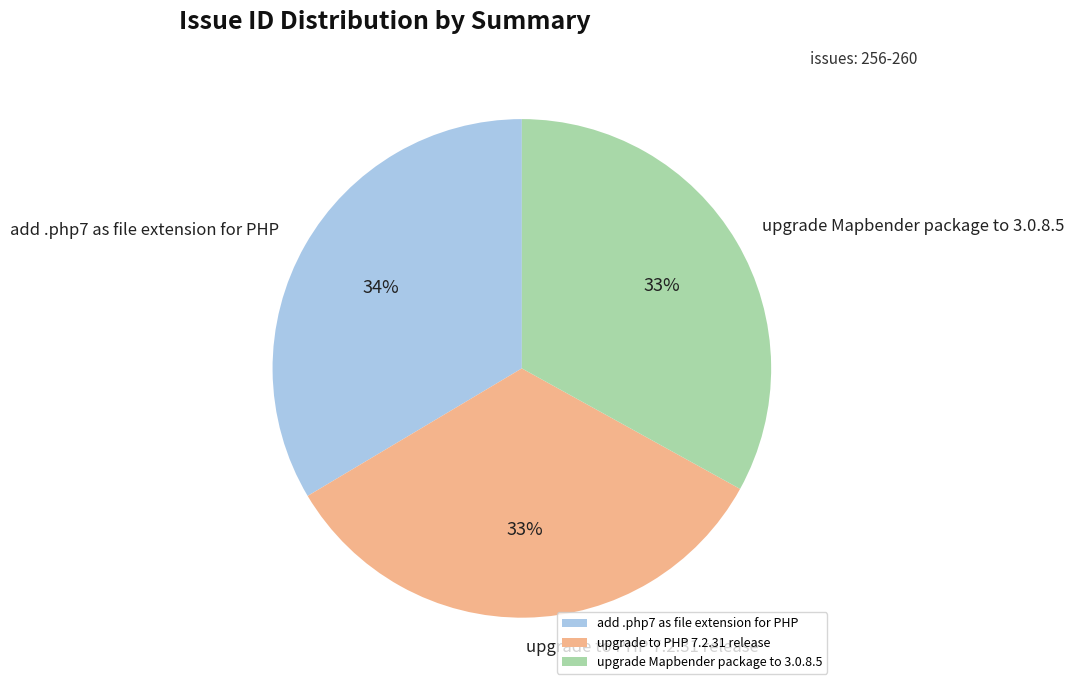

Is the sum of add .php7 as file extension for PHP and upgrade to PHP 7.2.31 release greater than half?

Yes